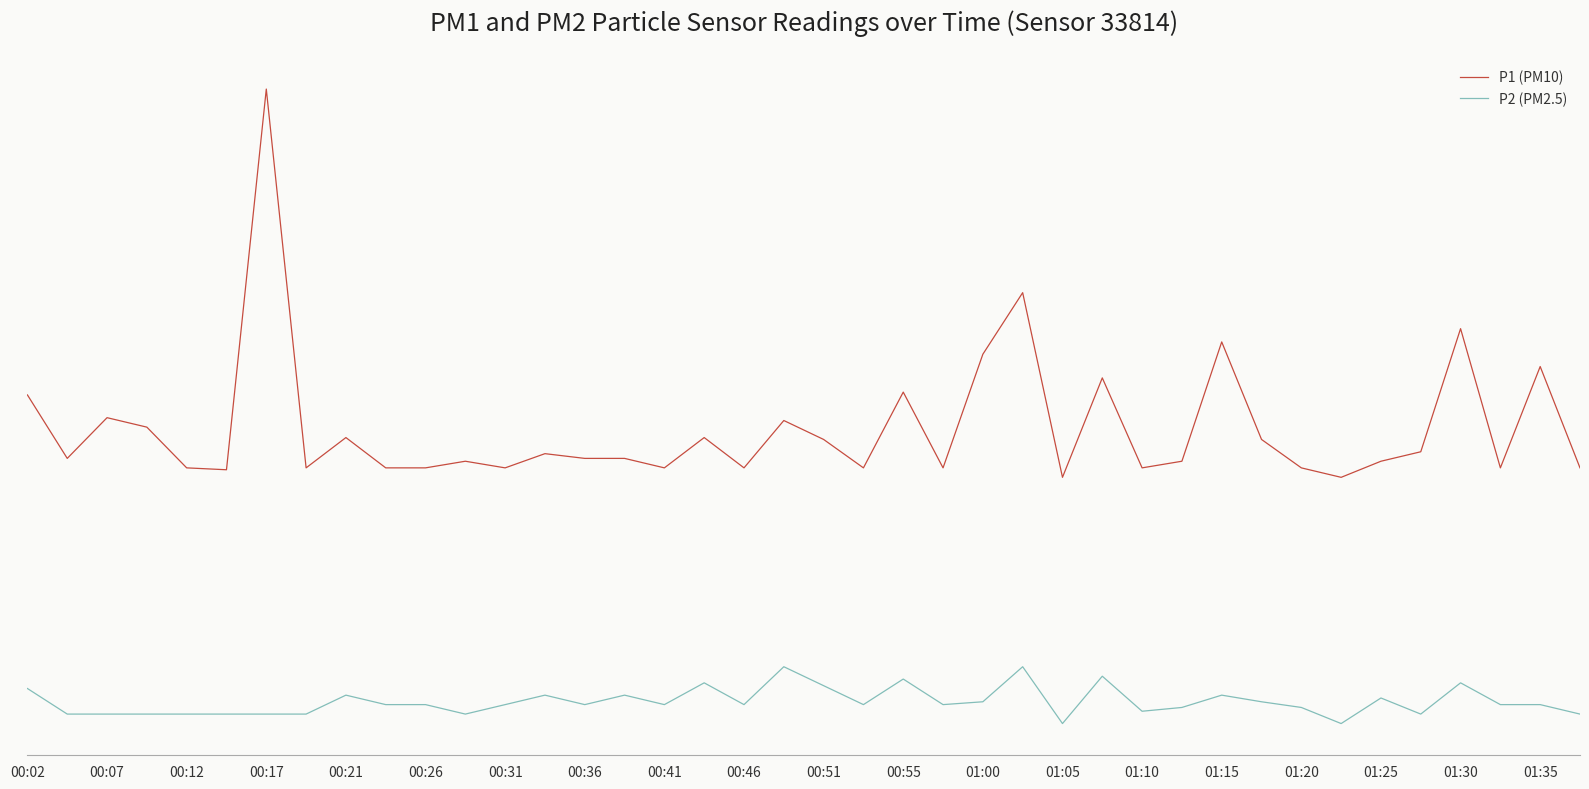

Does the chart display data point markers on the line(s)?

No